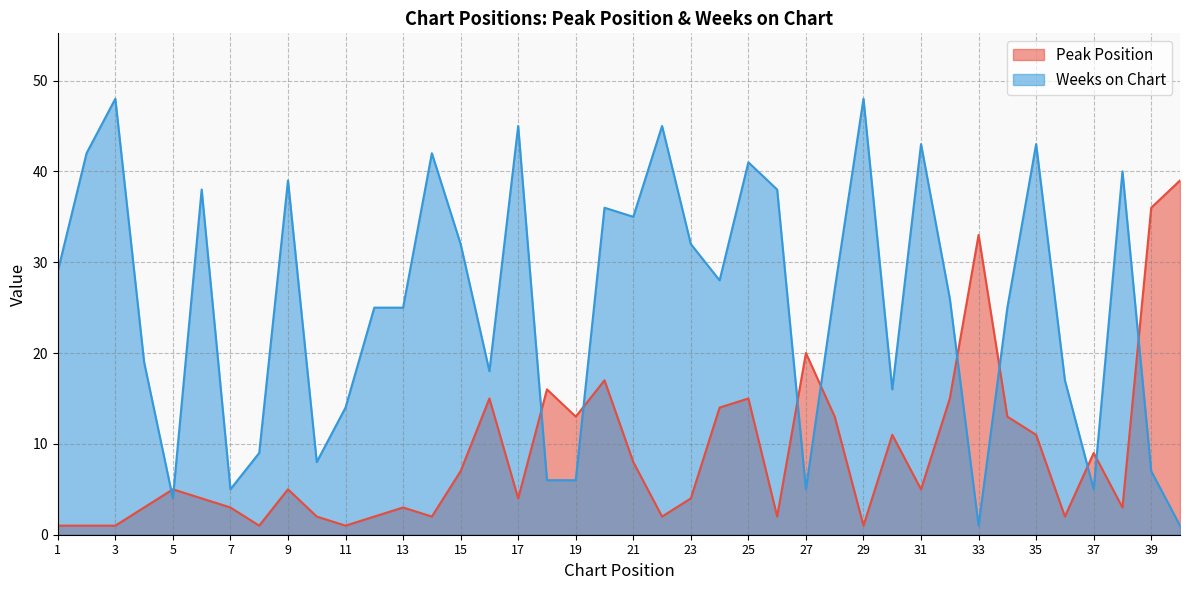

Where does the Weeks on Chart series first go above 27?

1